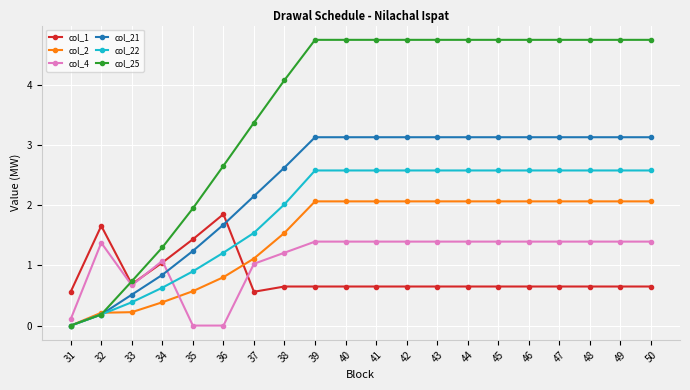

What is the maximum value for col_21?

3.1